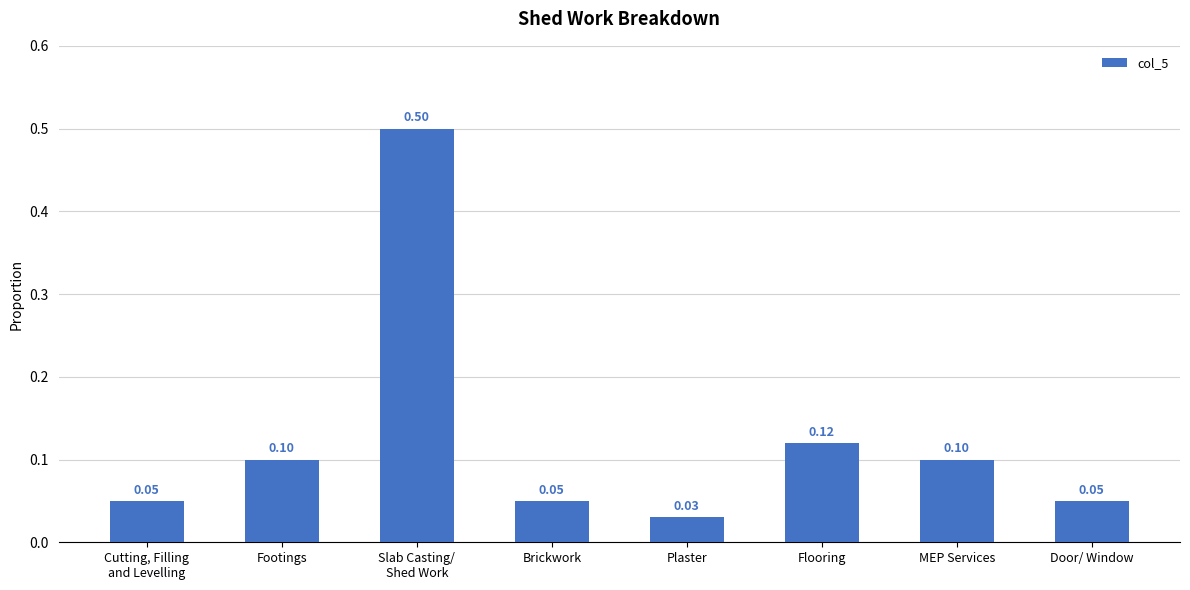

What is the difference between the second highest and second lowest values?

0.1